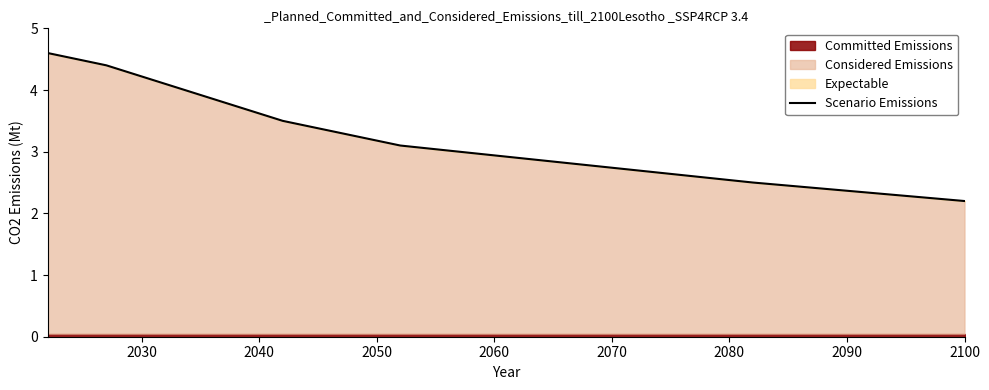

What is the highest value of the Scenario Emissions series?

4.6